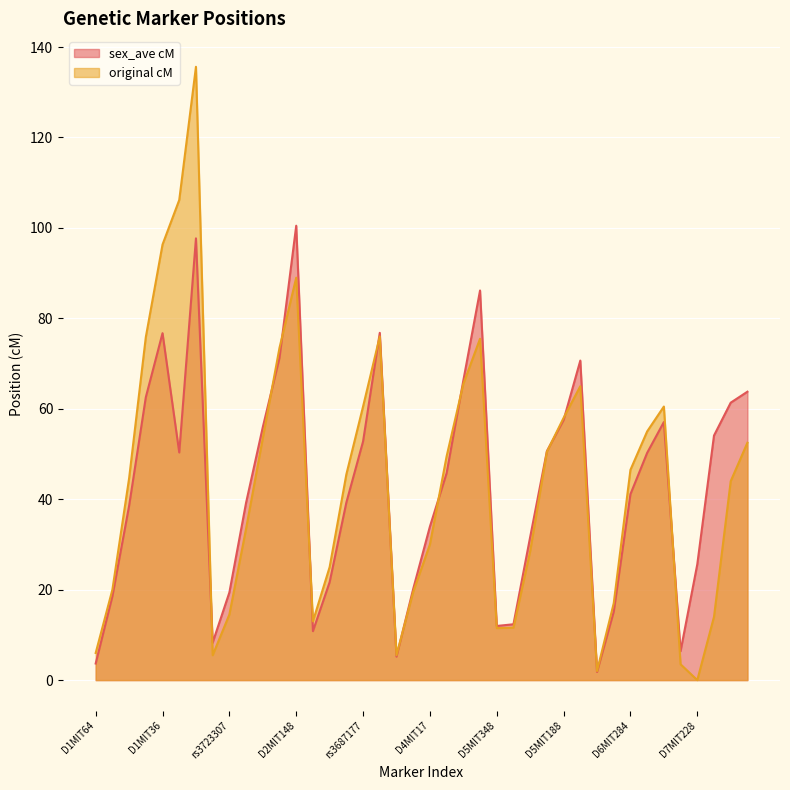

What is the average value of the original cM series?

43.5